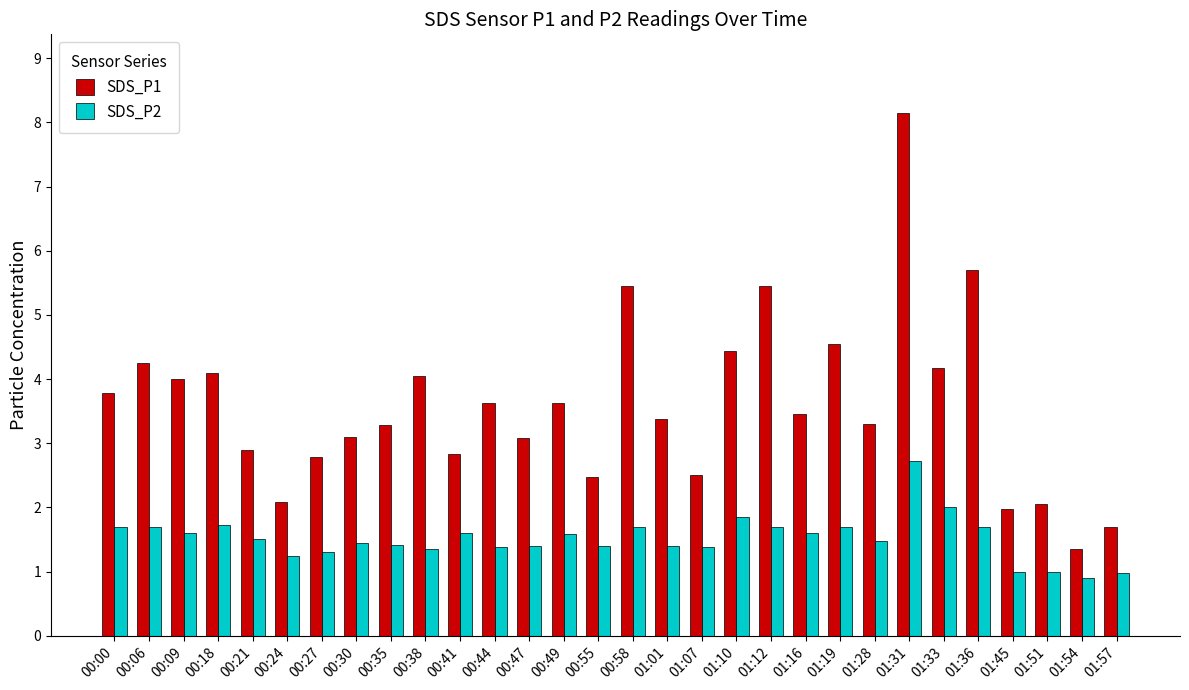

The SDS_P1 series shows 1.3 at 00:41. True or false?

False